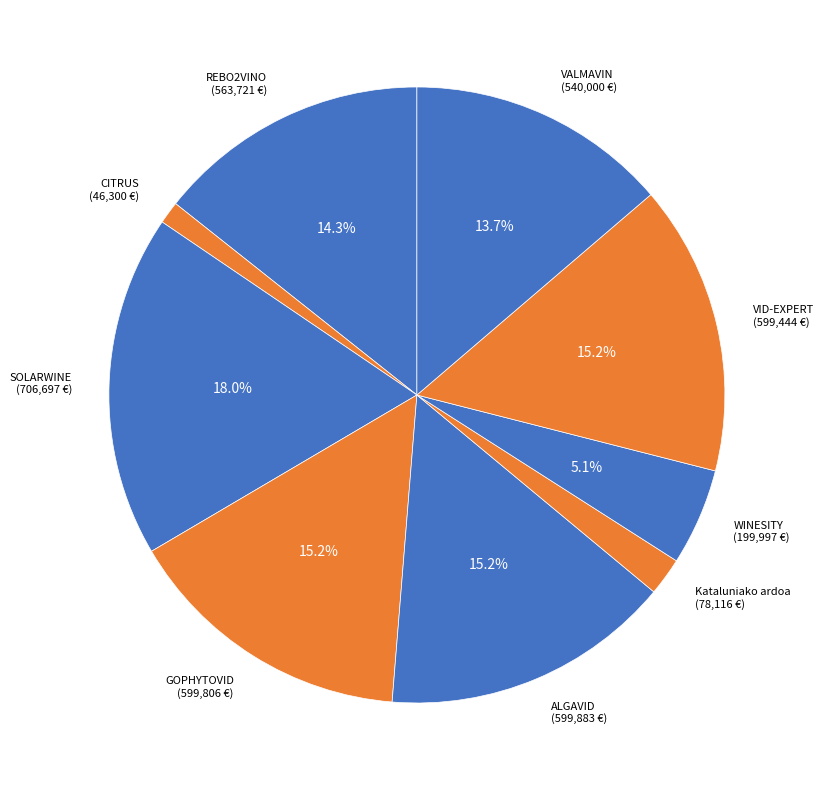

Which category has the biggest portion of the pie?

SOLARWINE